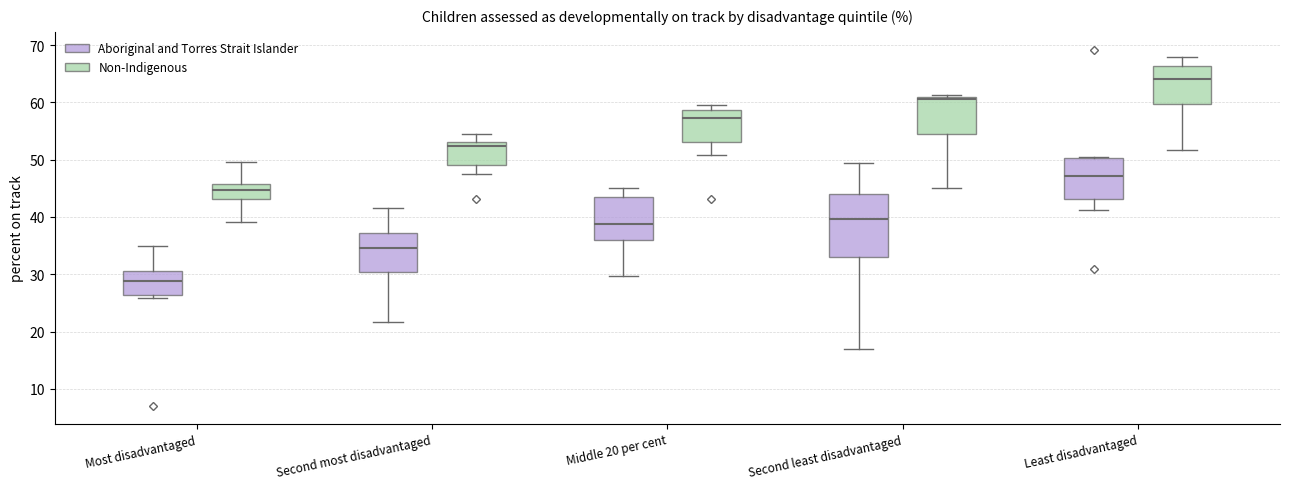

Reading left to right, transcribe this box plot: for each box, give where its median line is, the range the box spans, and where its two whiskers end, as read against the y-axis. The values are not printed on the chart, so give them approximately, as read against the axis.

Most disadvantaged (Aboriginal and Torres Strait Islander): median 29, box 26 to 31, whiskers 26 (just below the box's lower edge) to 35
Most disadvantaged (Non-Indigenous): median 45, box 43 to 46, whiskers 39 to 50
Second most disadvantaged (Aboriginal and Torres Strait Islander): median 35, box 30 to 37, whiskers 22 to 42
Second most disadvantaged (Non-Indigenous): median 52, box 49 to 53, whiskers 48 to 55
Middle 20 per cent (Aboriginal and Torres Strait Islander): median 39, box 36 to 43, whiskers 30 to 45
Middle 20 per cent (Non-Indigenous): median 57, box 53 to 59, whiskers 51 to 60
Second least disadvantaged (Aboriginal and Torres Strait Islander): median 40, box 33 to 44, whiskers 17 to 49
Second least disadvantaged (Non-Indigenous): median 61 (just below the box's upper edge), box 54 to 61, whiskers 45 to 61 (just above the box's upper edge)
Least disadvantaged (Aboriginal and Torres Strait Islander): median 47, box 43 to 50, whiskers 41 to 50
Least disadvantaged (Non-Indigenous): median 64, box 60 to 66, whiskers 52 to 68